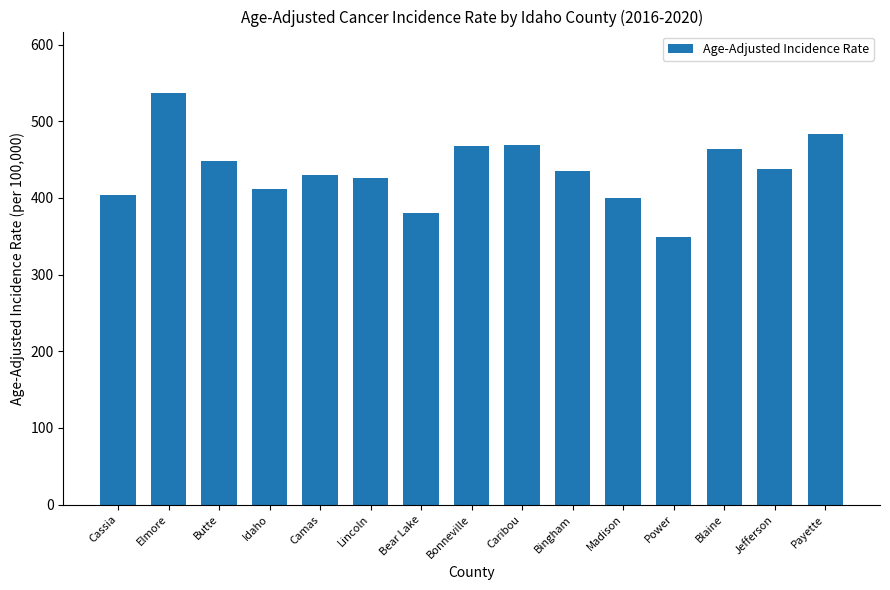

What is the minimum value shown in the chart?

349.3